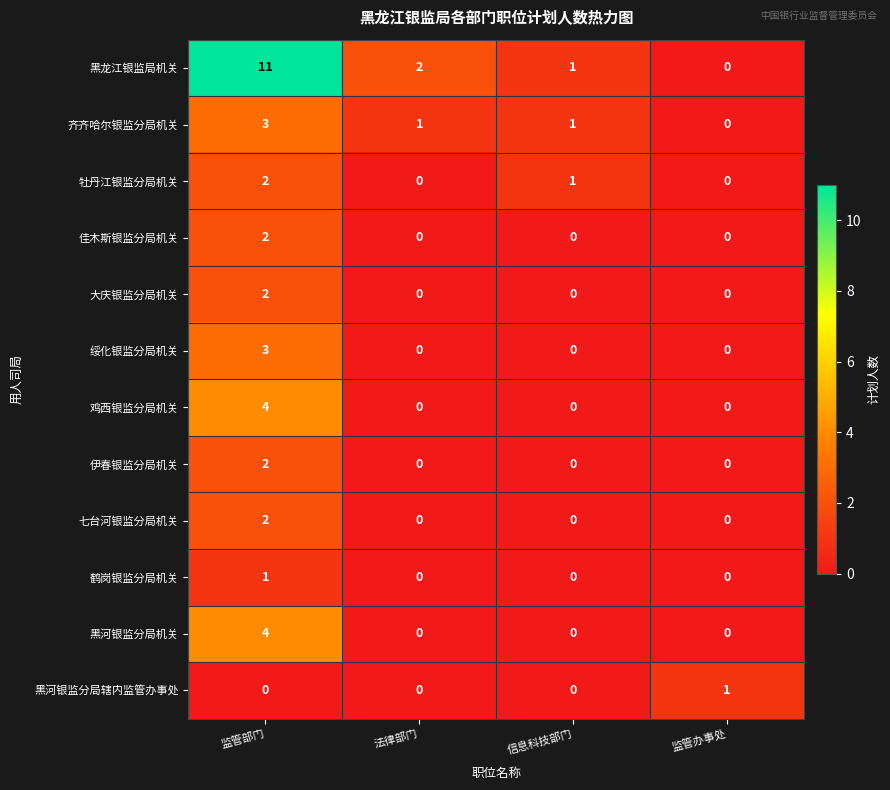

Which series has the widest spread of values?

黑龙江银监局机关